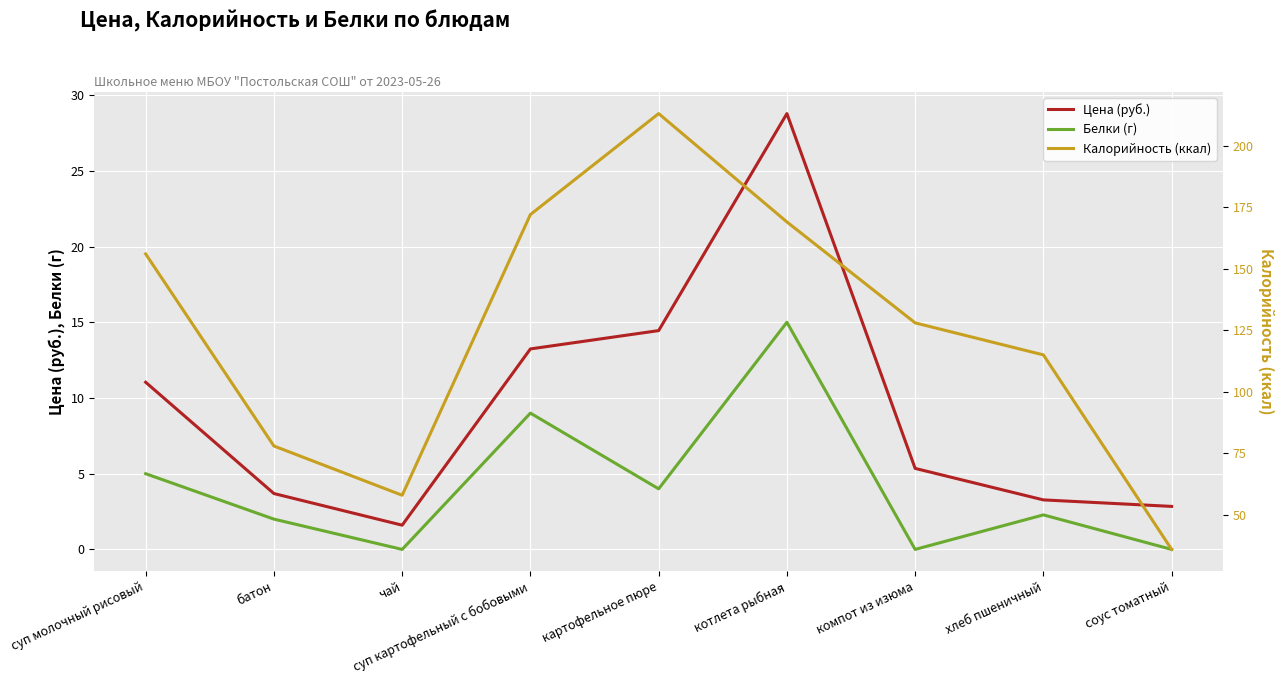

How many data points in Белки (г) are above 2?

5